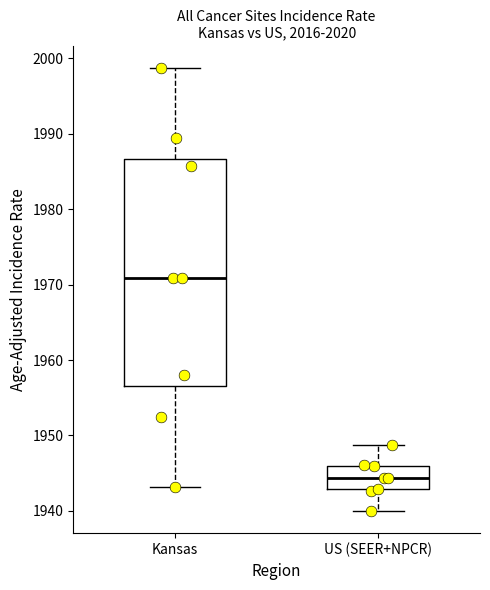

Which box has the lowest median line?

US (SEER+NPCR)